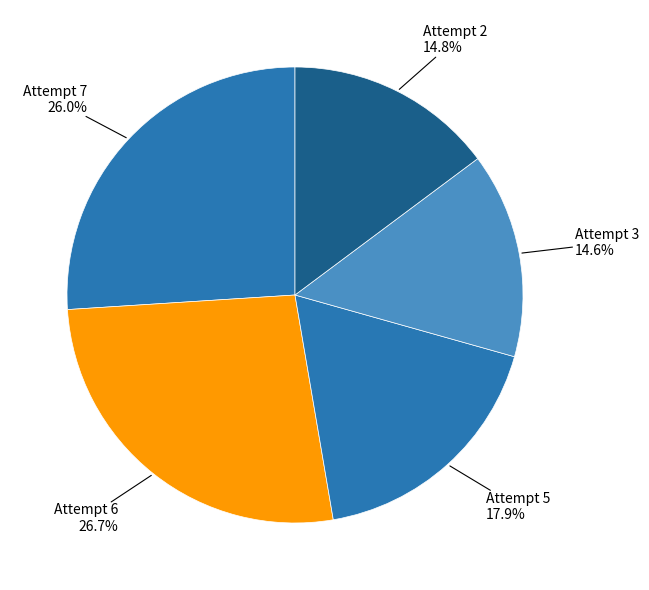

To the nearest percent, what is the difference between the largest and smallest slice percentages?

12%